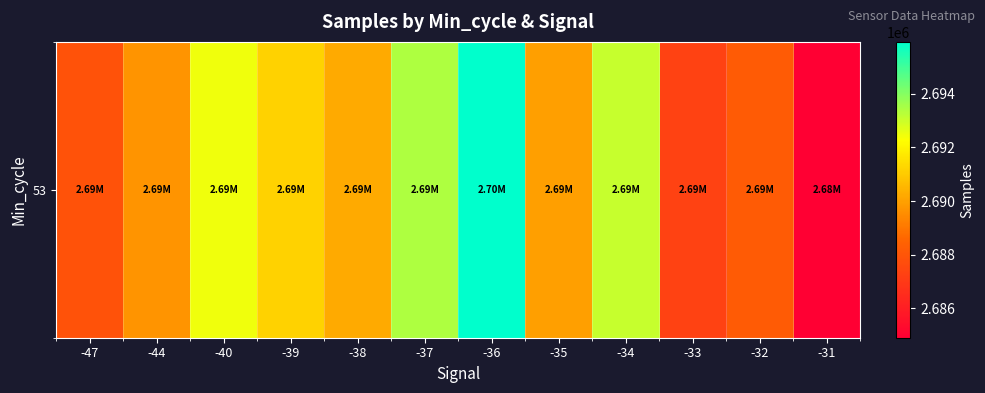

How many categories are shown in the chart?

12